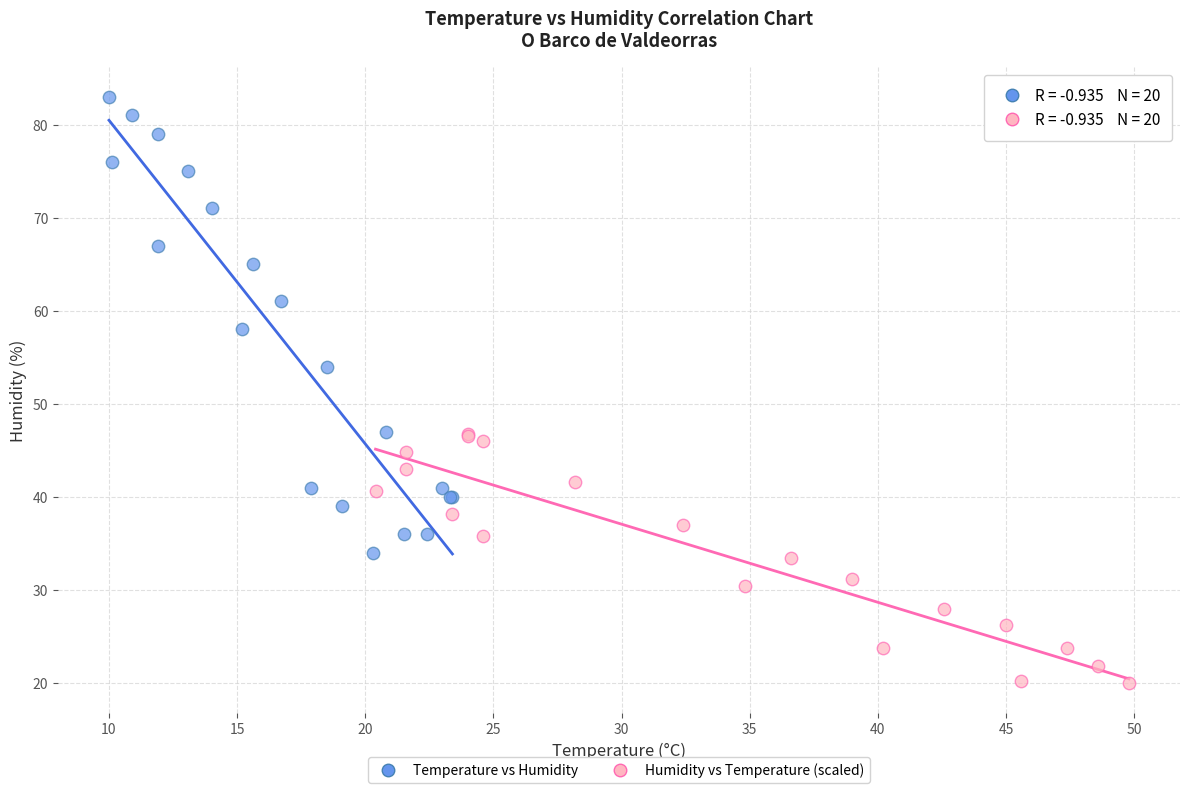

Which series reaches the maximum Y coordinate?

Temperature vs Humidity